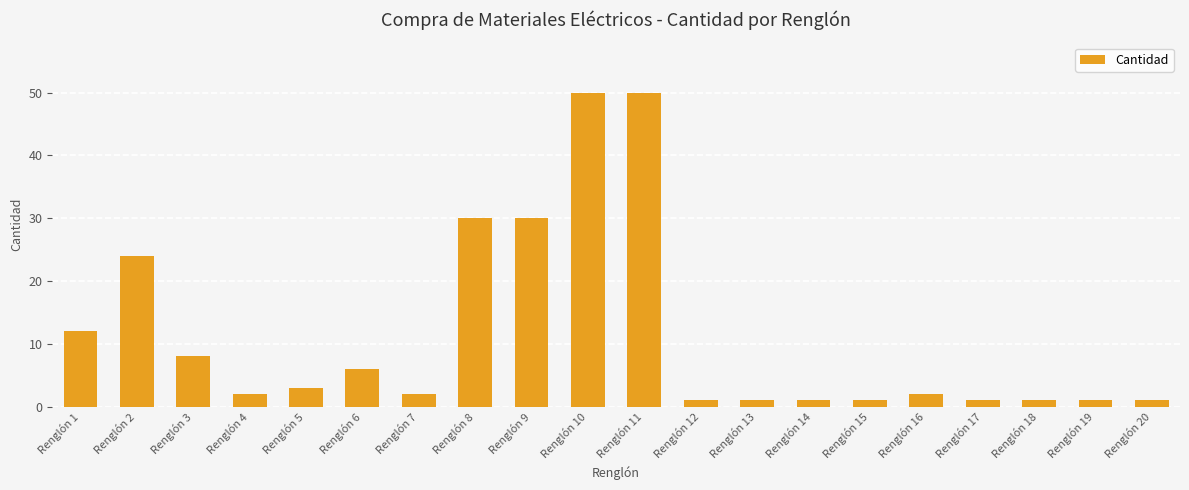

What is the sum of all values?

227